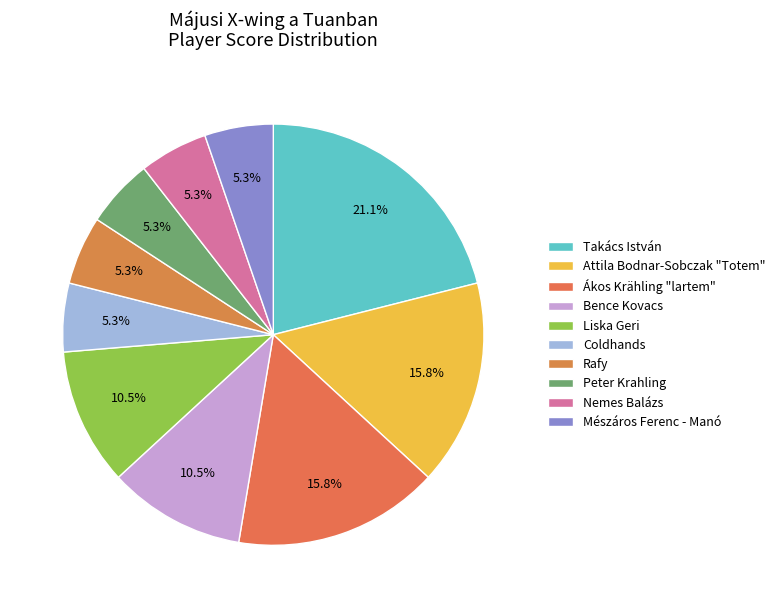

True or false: Attila Bodnar-Sobczak "Totem" accounts for 16% of the total.

True